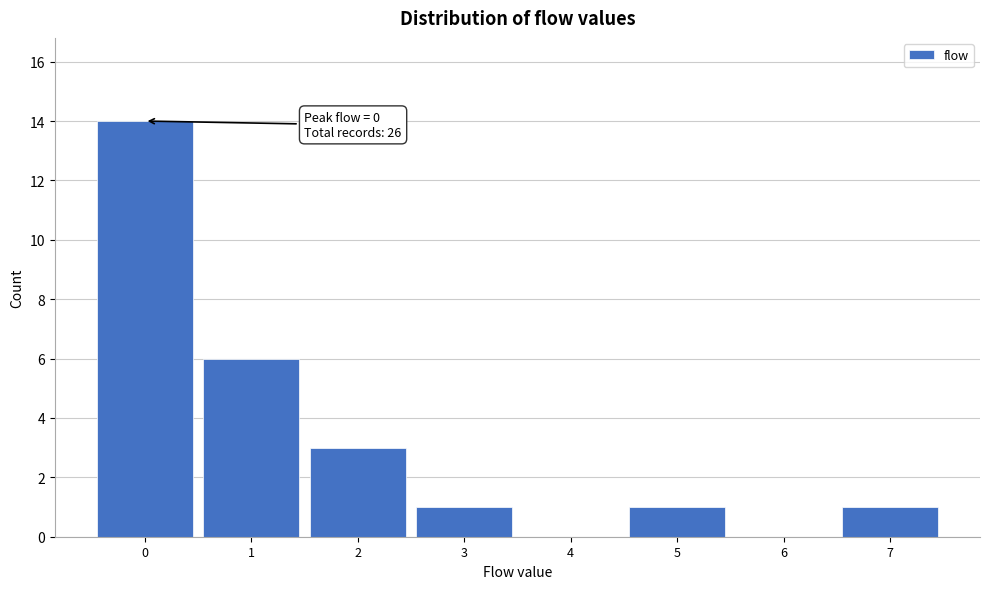

Over which range of the x-axis is the bar tallest?

-0.5 to 0.5